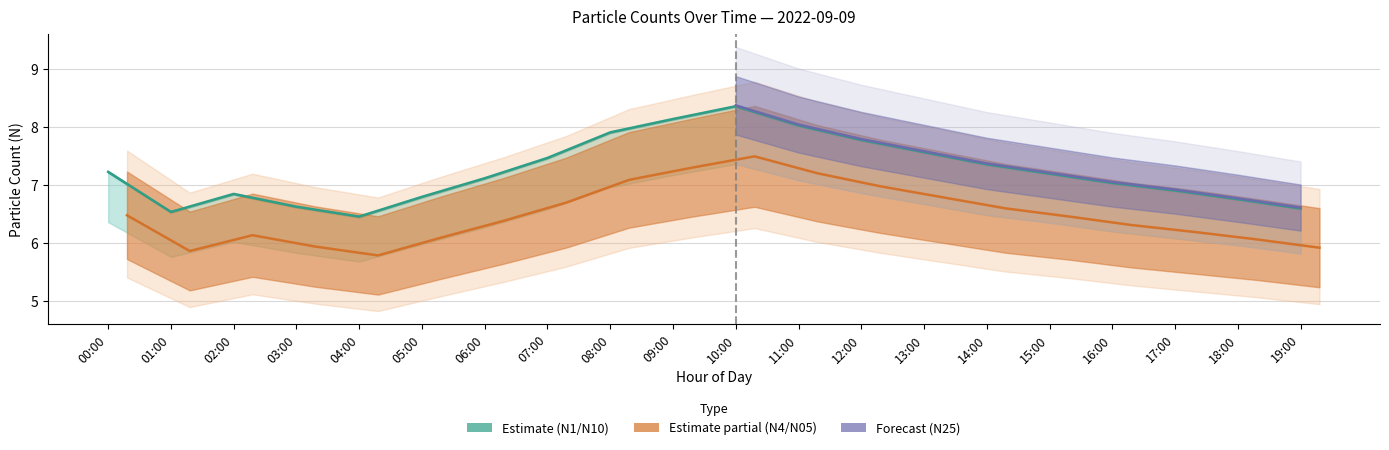

Does the chart display data point markers on the line(s)?

No